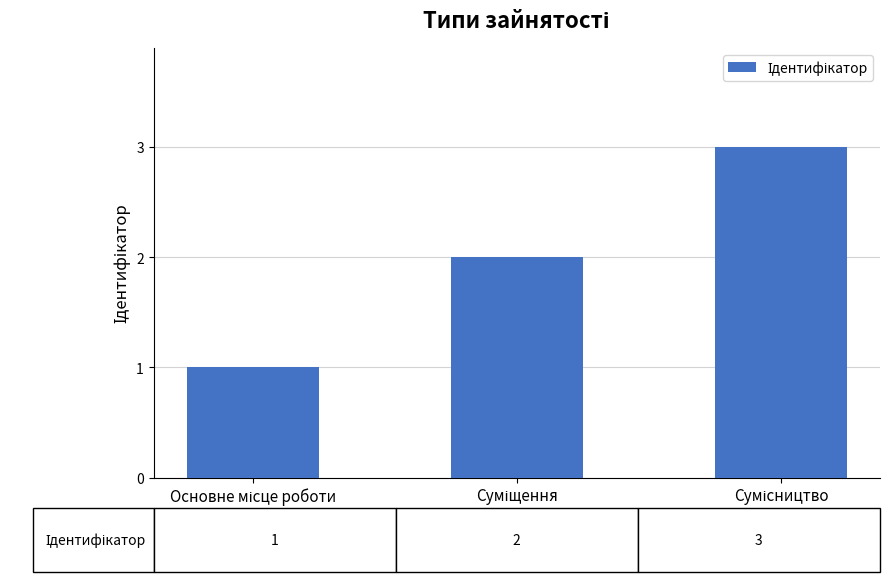

How many values are between 1 and 3?

3